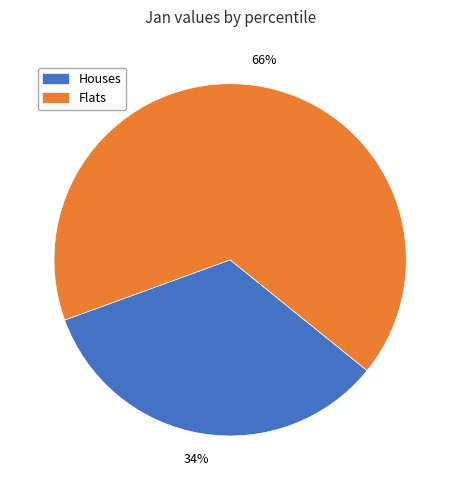

Does any single category account for the majority?

Yes